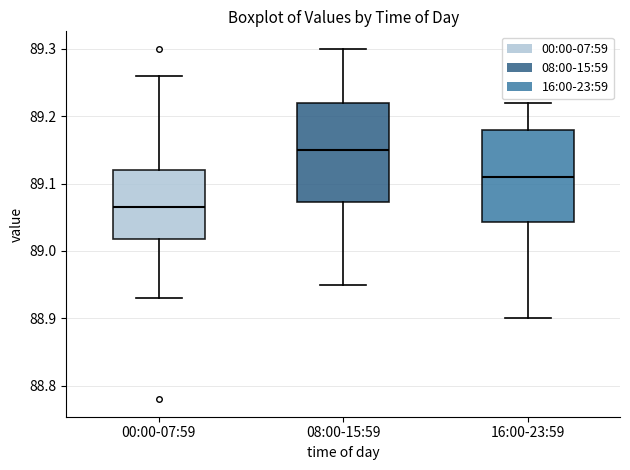

Reading left to right, transcribe this box plot: for each box, give where its median line is, the range the box spans, and where its two whiskers end, as read against the y-axis. The values are not printed on the chart, so give them approximately, as read against the axis.

00:00-07:59: median 89.07, box 89.02 to 89.12, whiskers 88.93 to 89.26
08:00-15:59: median 89.15, box 89.07 to 89.22, whiskers 88.95 to 89.30
16:00-23:59: median 89.11, box 89.04 to 89.18, whiskers 88.90 to 89.22